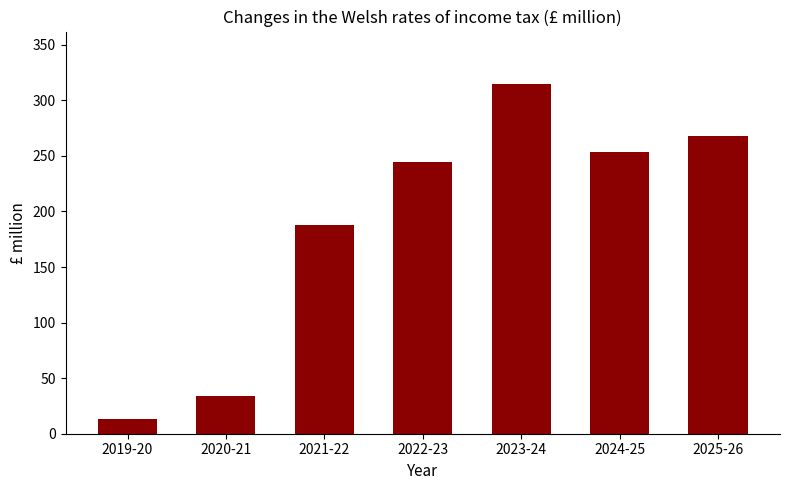

Which has a higher value, 2020-21 or 2025-26?

2025-26